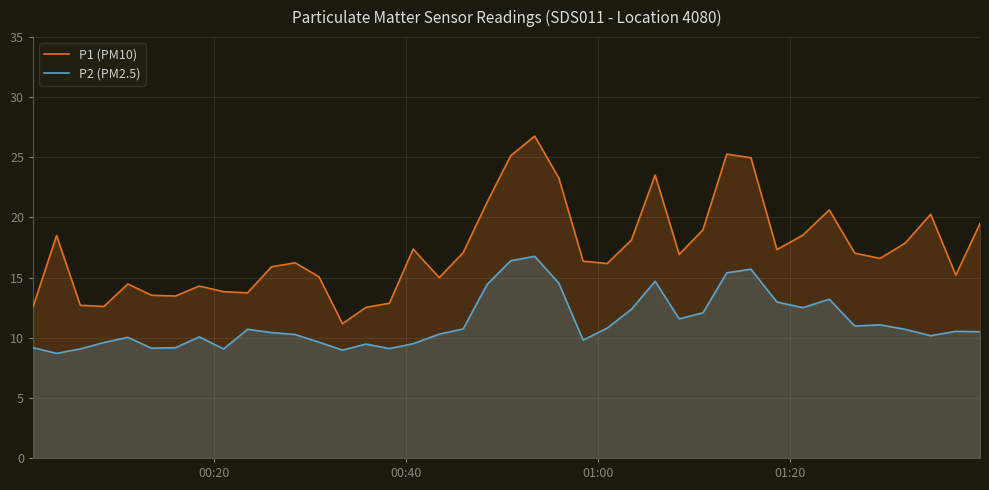

What is the minimum value for P2 (PM2.5)?

8.7